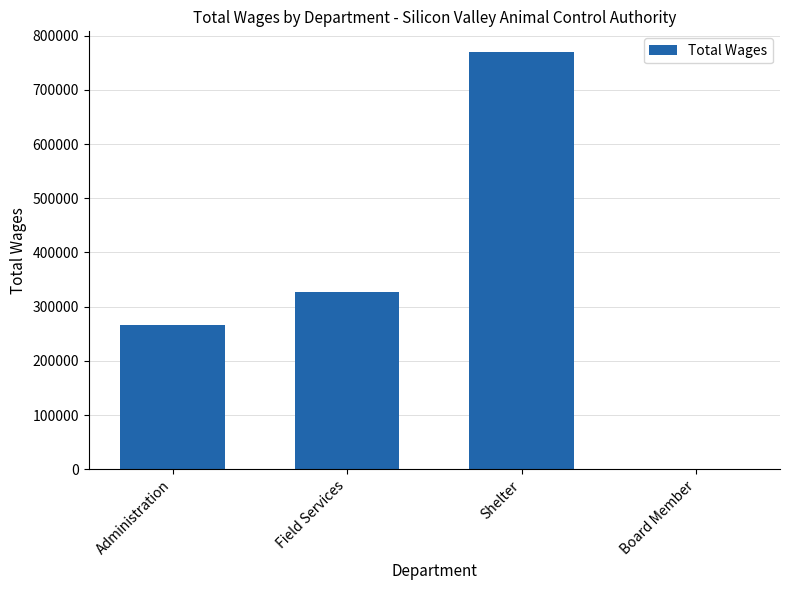

Which has a higher value, Field Services or Administration?

Field Services